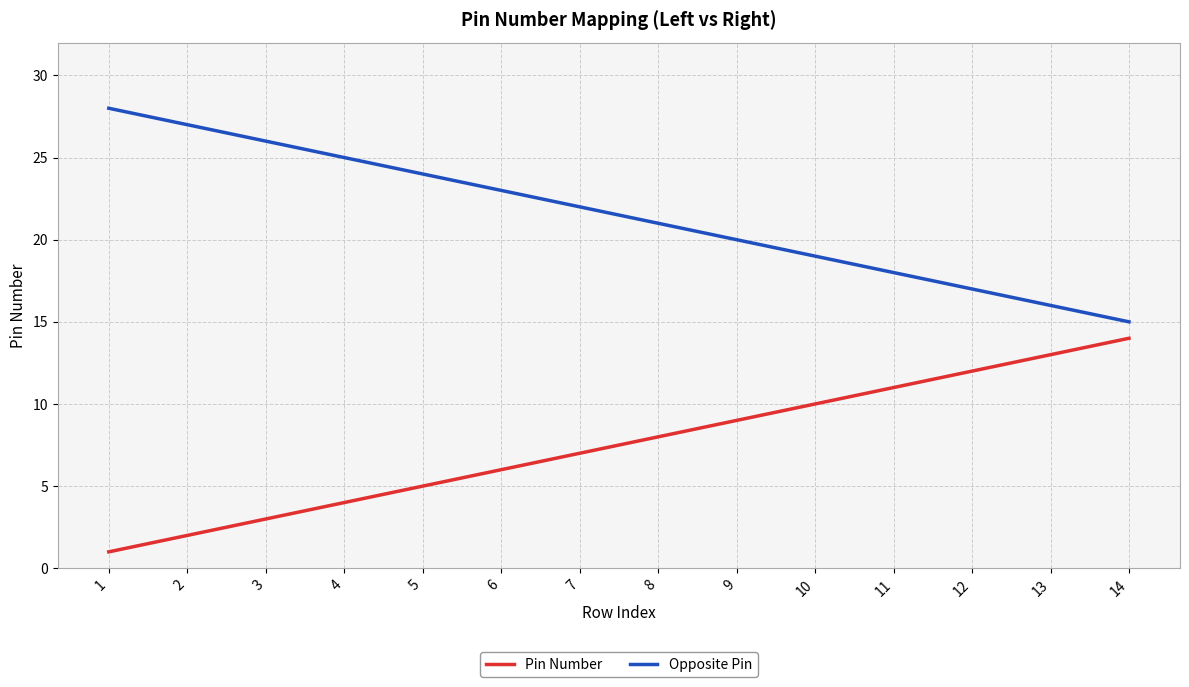

Is the value of Opposite Pin at 8 greater than the value of Pin Number at 2?

Yes